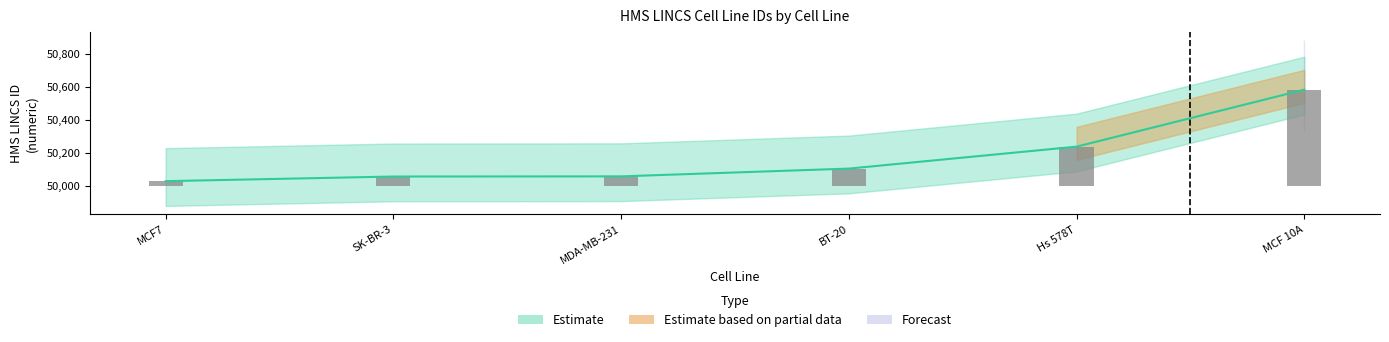

What is the value of the 3rd bar from the left?

59